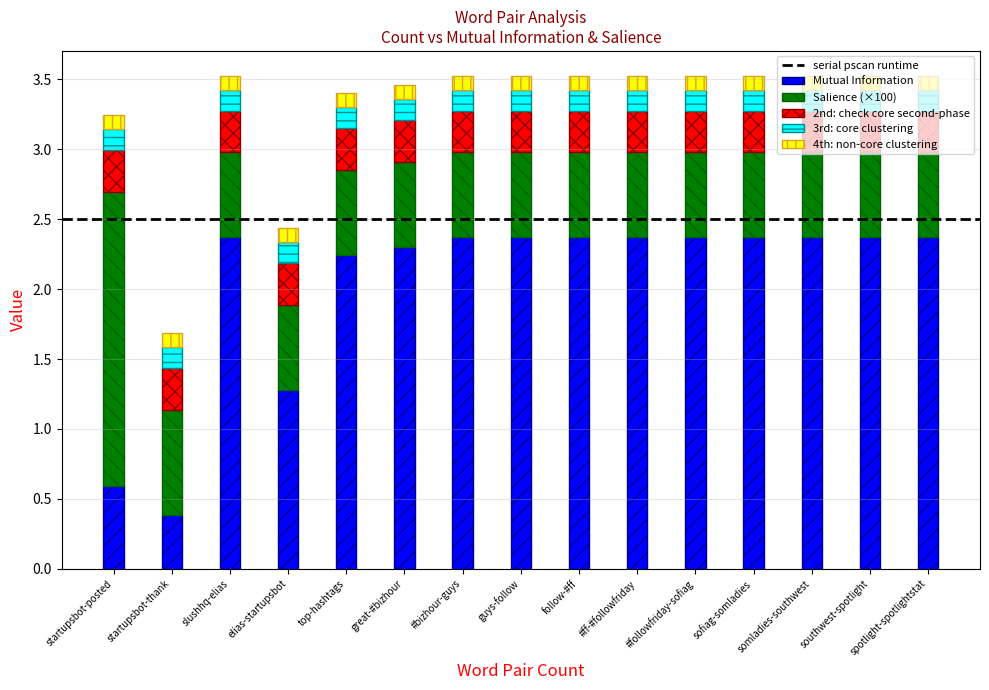

Count the Mutual Information values in the range 2 to 3.

12